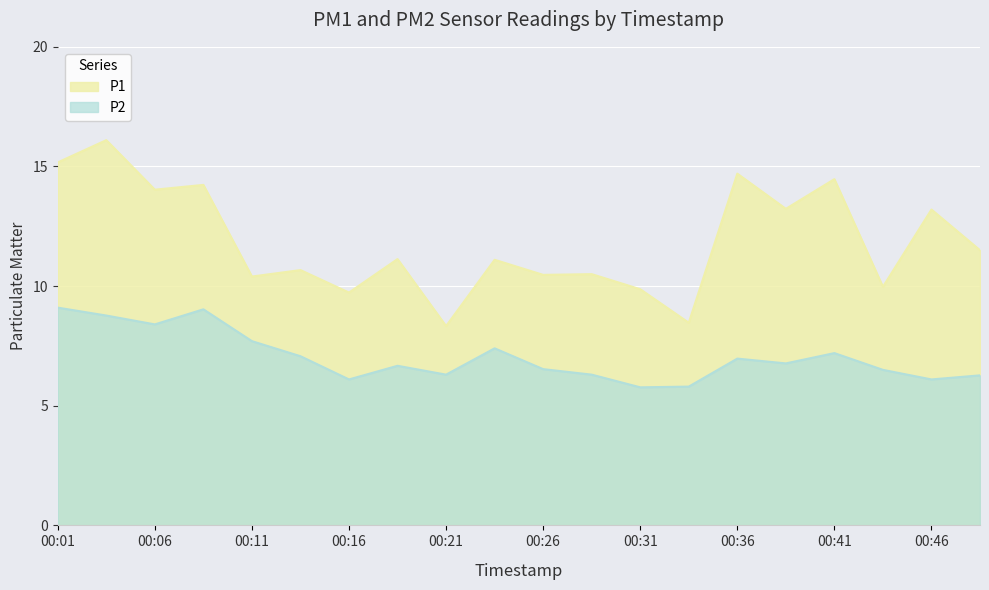

How many categories are shown in the chart?

20